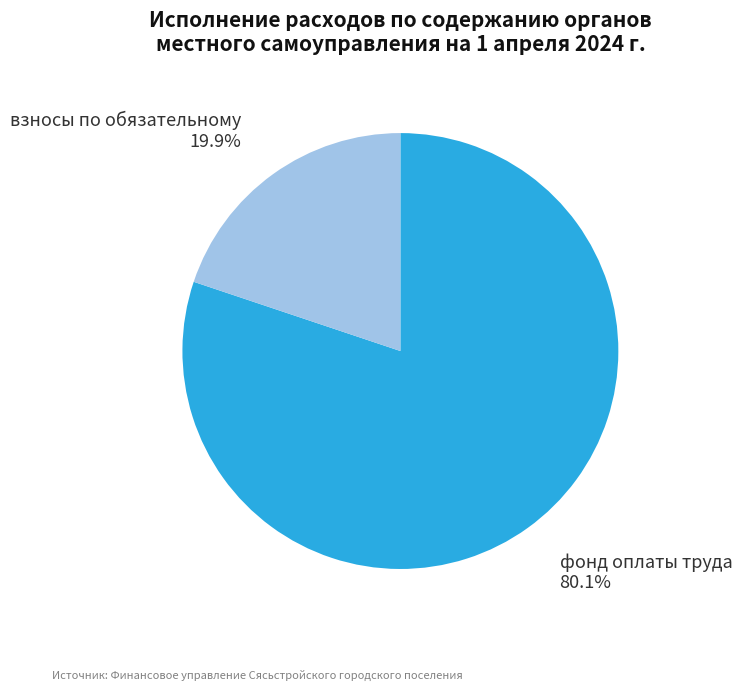

What is the largest slice in the pie chart?

фонд оплаты труда